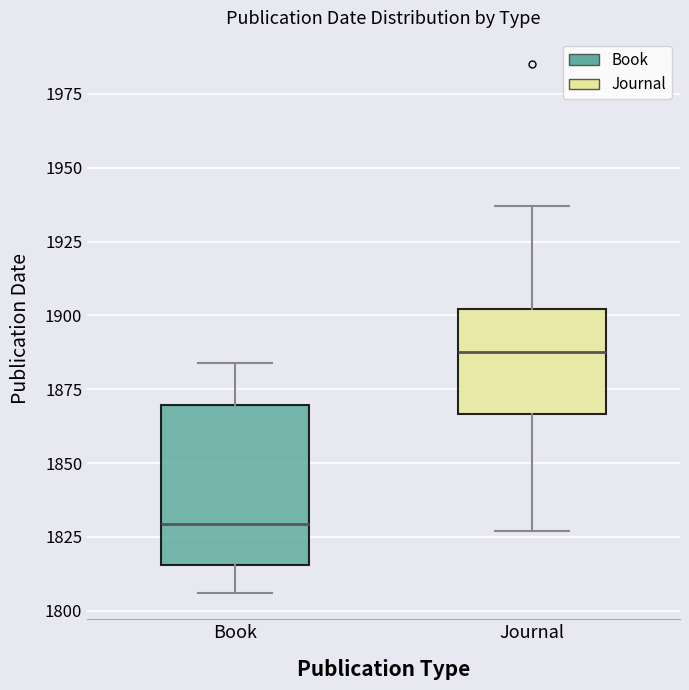

Which box is the tallest, from its lower edge to its upper edge?

Book